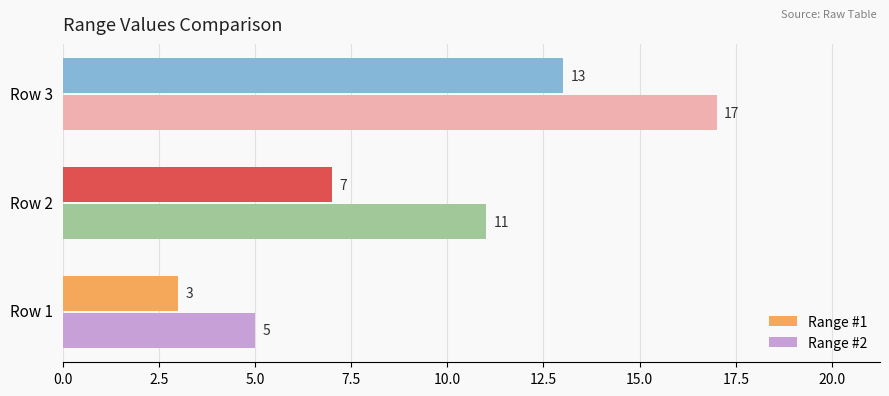

Count the Range #1 values in the range 3 to 13.

3